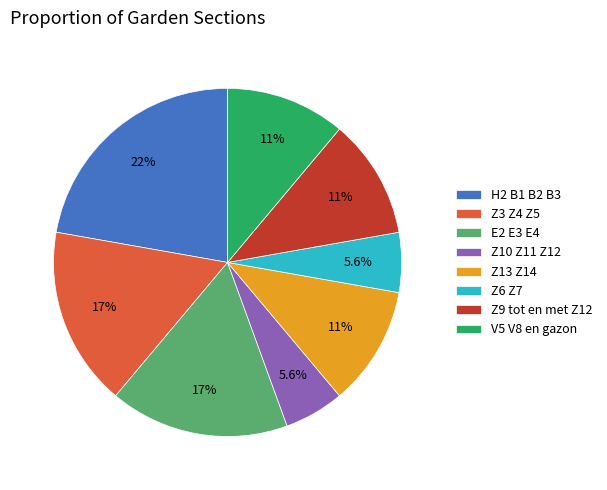

Which has a higher value, Z13 Z14 or Z10 Z11 Z12?

Z13 Z14